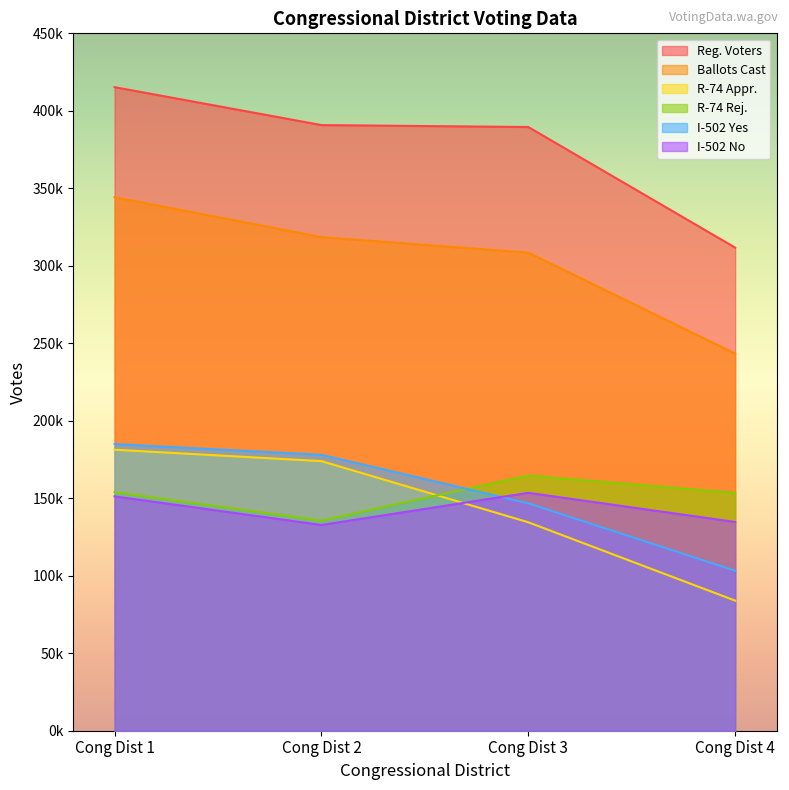

Which has a higher value, Cong Dist 1 or Cong Dist 4?

Cong Dist 1